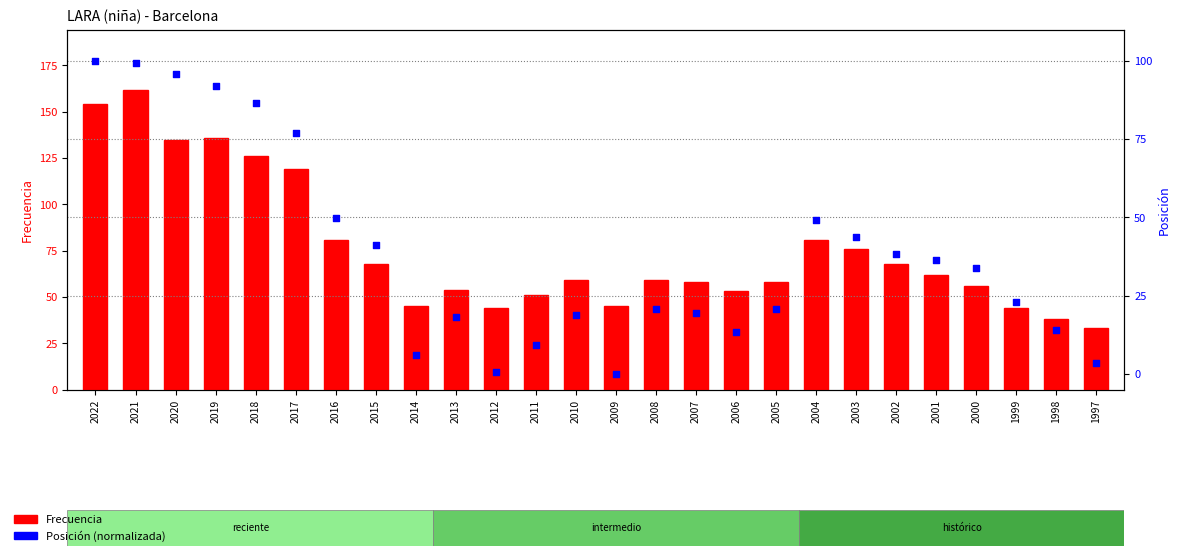

What are all the series names shown in the legend?

Frecuencia, Posición (norm.)